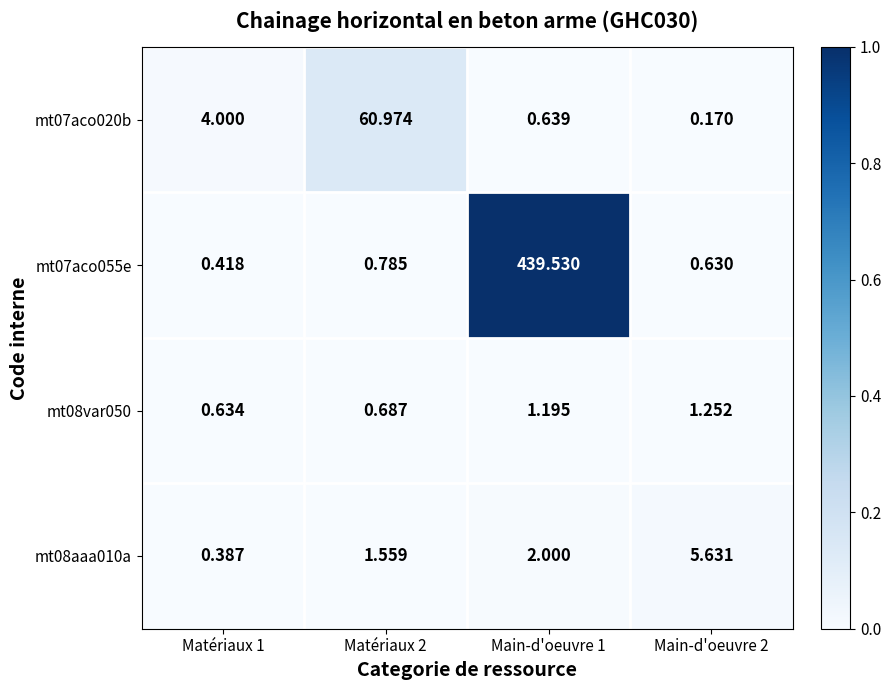

Is the value of mt08var050 at Main-d'oeuvre 1 greater than the value of mt08aaa010a at Main-d'oeuvre 1?

No